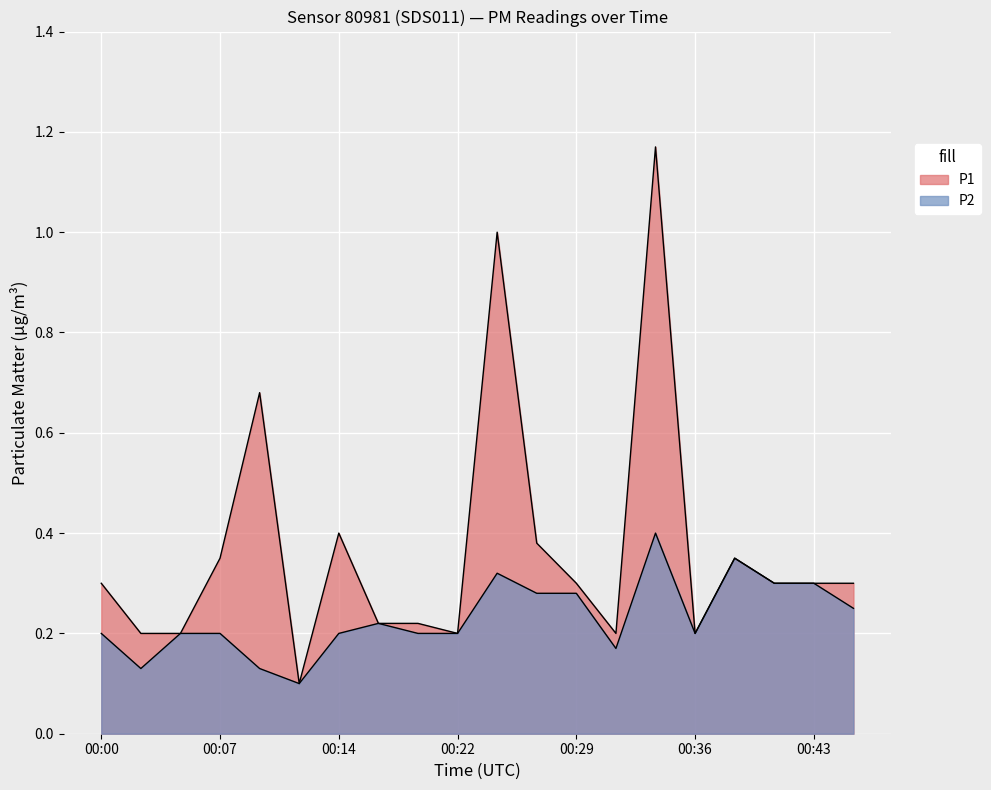

What is the sum of the P2 values at 00:34 and 00:46?

0.7